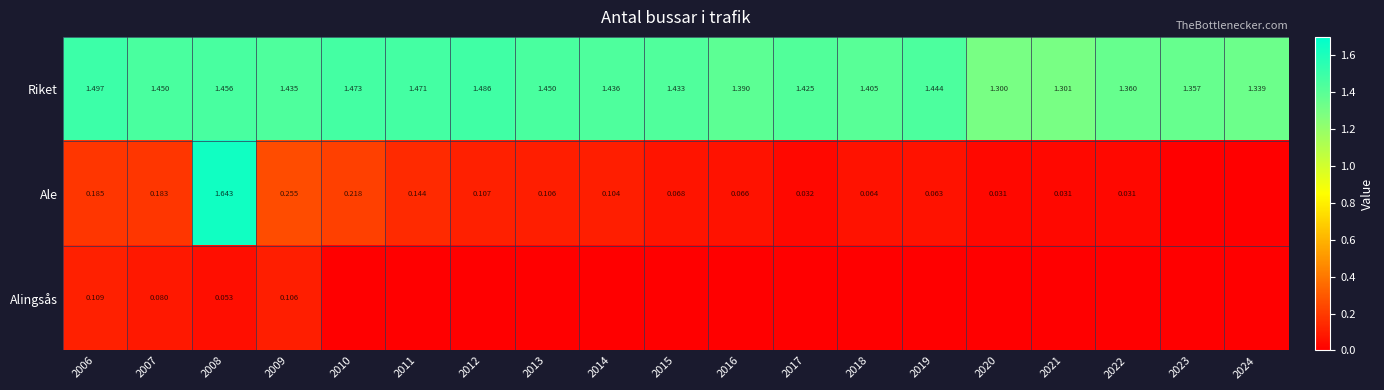

Is the value of Riket at 2020 greater than the value of Ale at 2009?

Yes